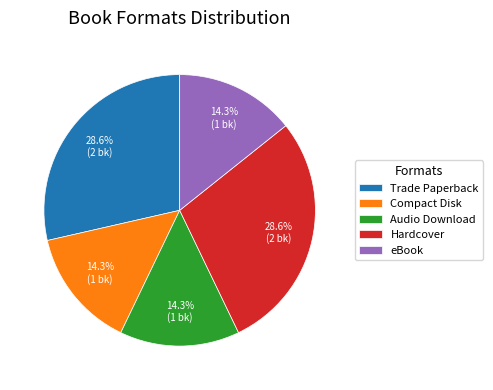

Is there a majority slice in this chart?

No